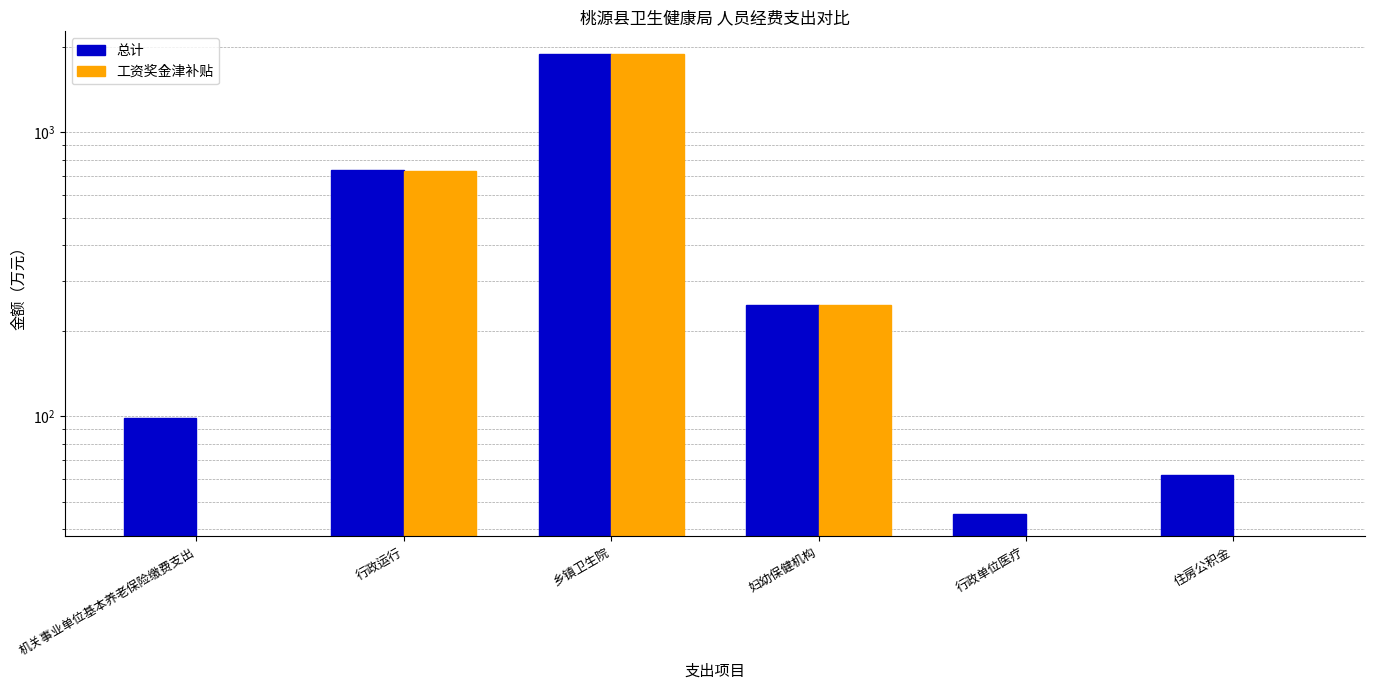

What is the total value across all series at 机关事业单位基本养老保险缴费支出?

98.2